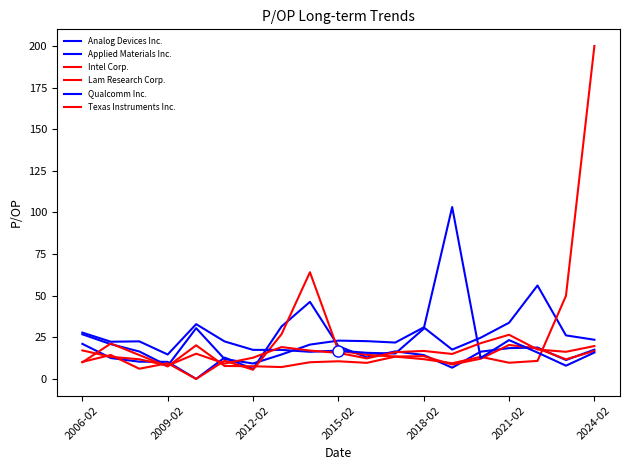

What is the minimum value for Intel Corp.?

7.1